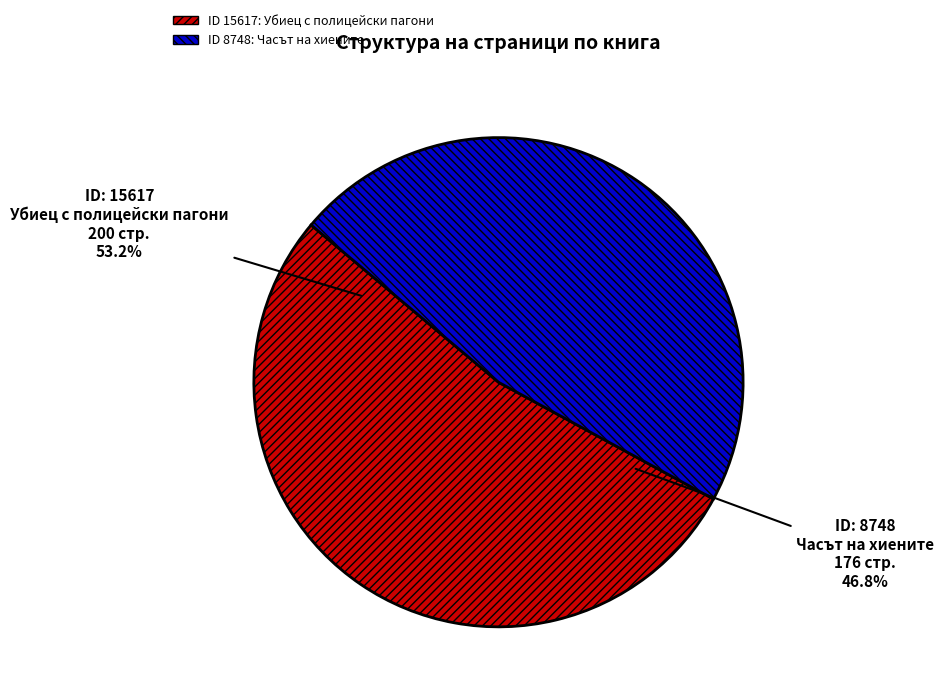

What portion of the pie excludes 15617?

46.8%